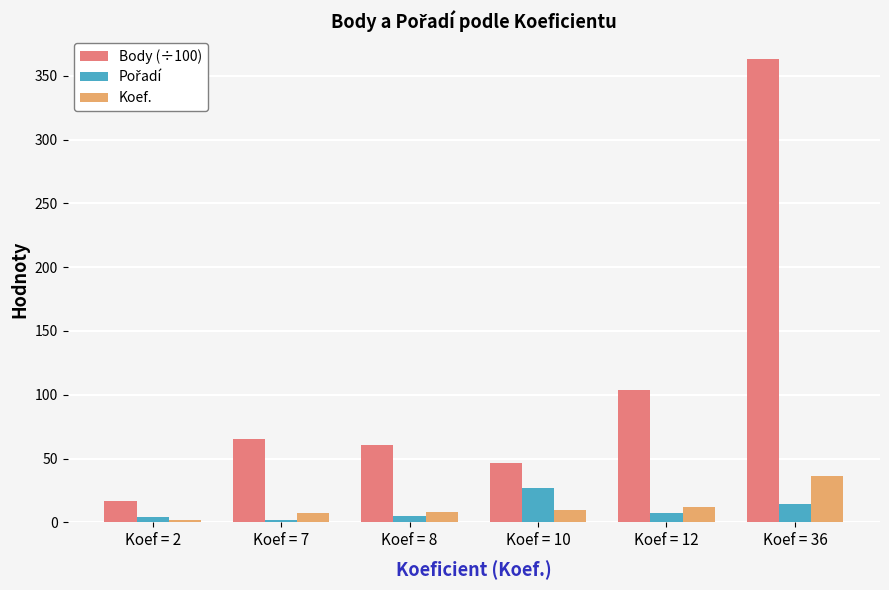

What is the difference between the Koef. values at Koef = 36 and Koef = 7?

29.0